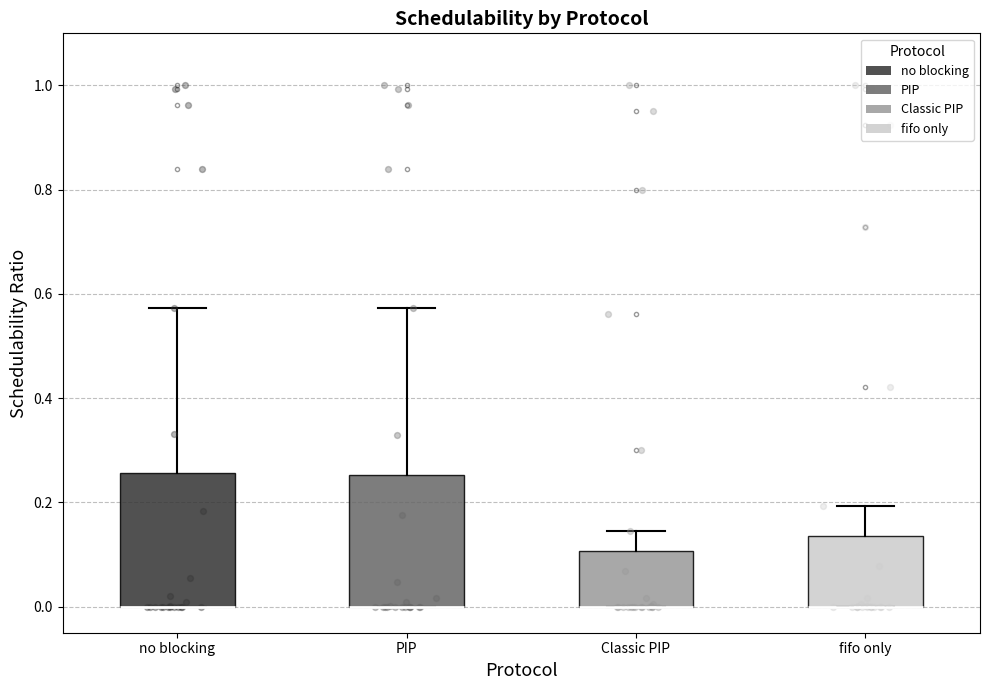

Where is the upper edge of the box for no blocking on the y-axis? The values are not printed on the chart, so give them approximately, as read against the axis.

0.26